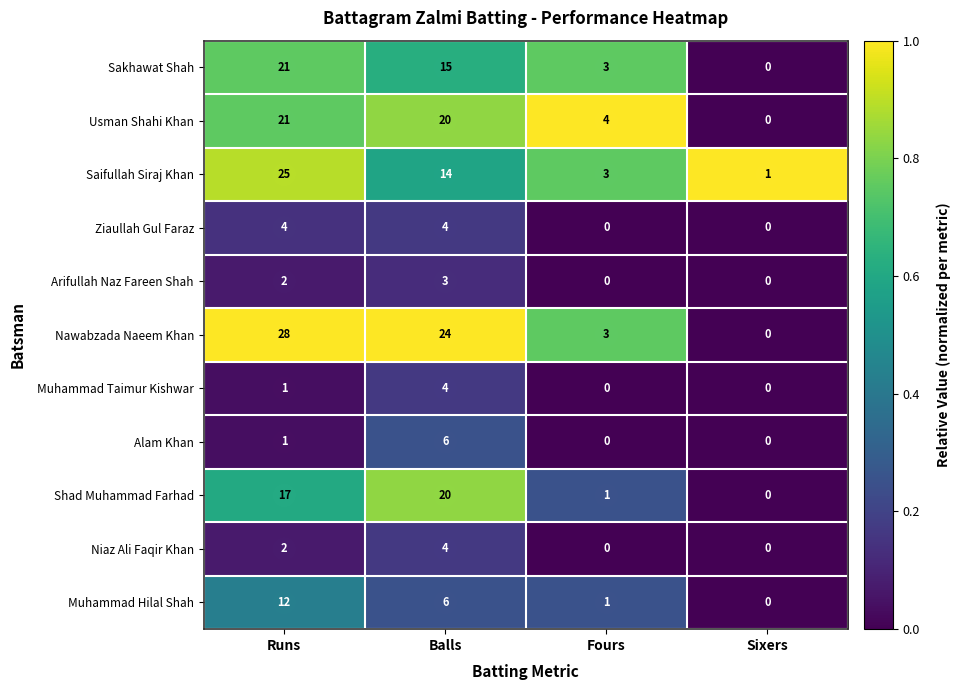

Which series has the widest spread of values?

Nawabzada Naeem Khan